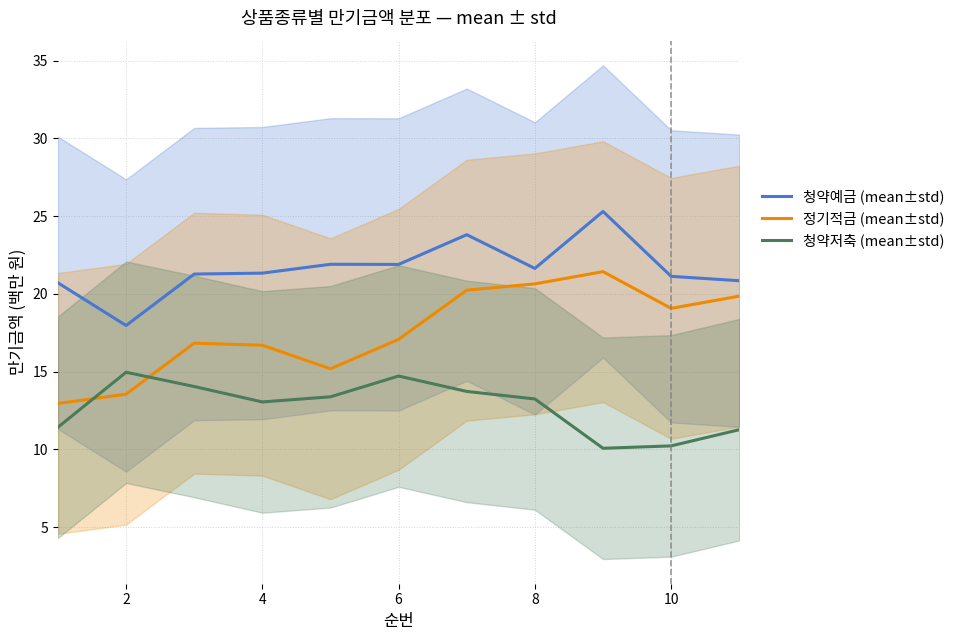

What is the minimum value for 청약예금 (mean±std)?

18.0